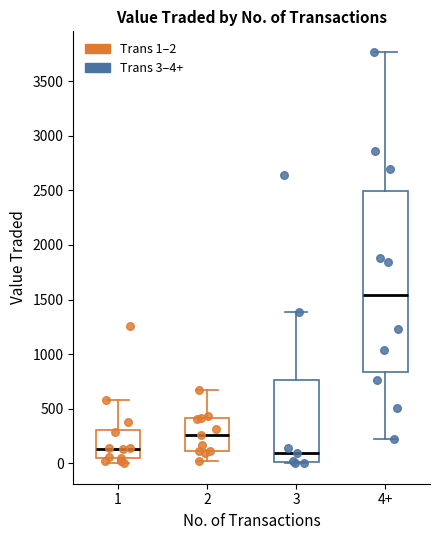

Where is the upper edge of the box for 4+ on the y-axis? The values are not printed on the chart, so give them approximately, as read against the axis.

2500